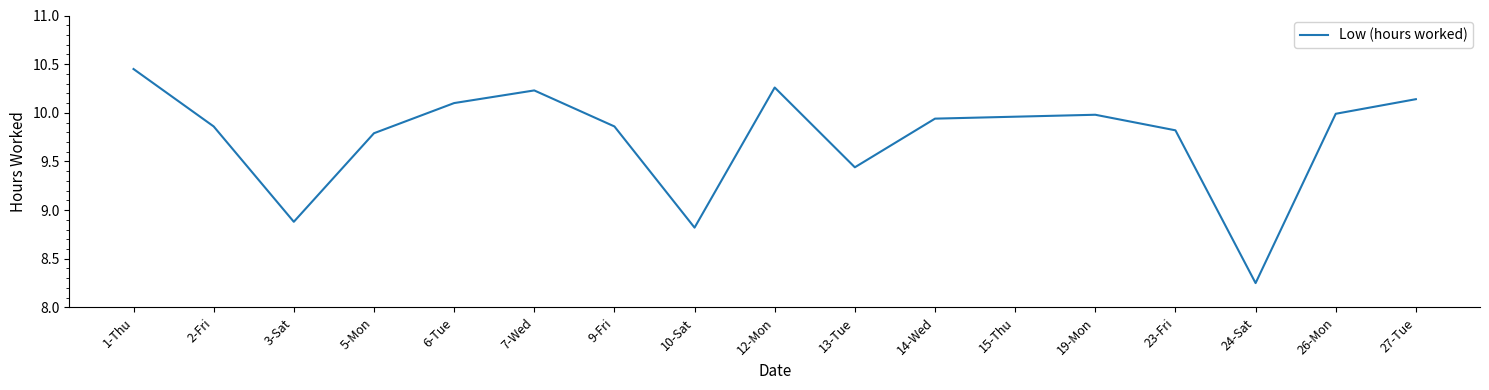

The value at 13-Tue is 5.7. True or false?

False